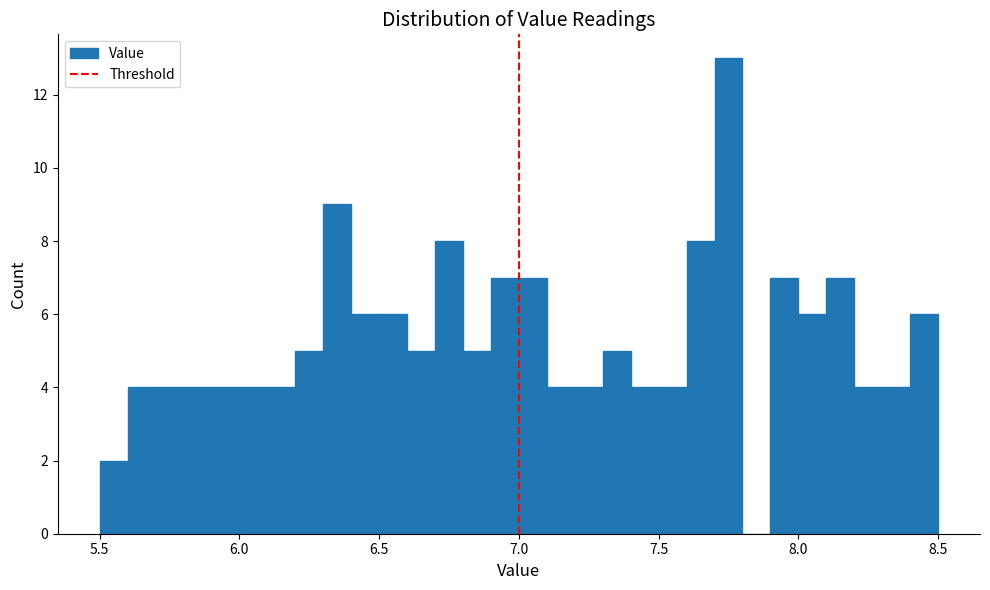

Read against the x-axis, roughly where is the centre of the tallest bar?

7.75